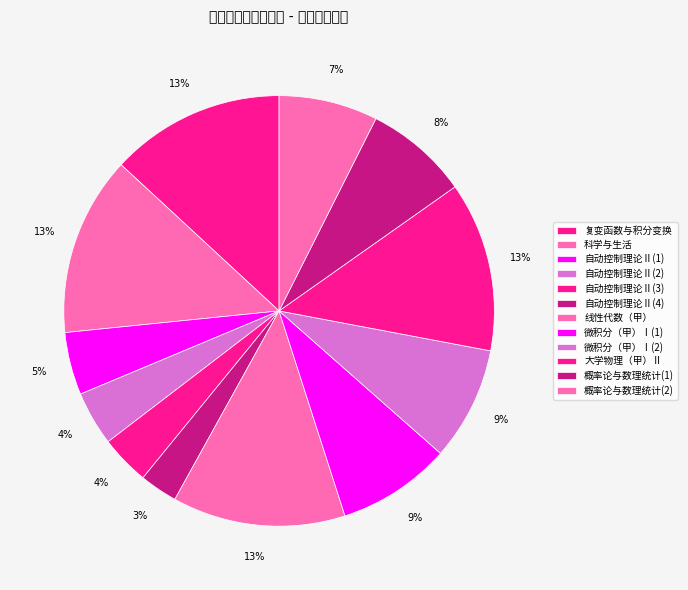

What is the total percentage of 微积分（甲）Ⅰ(1) and 科学与生活?

22.0%